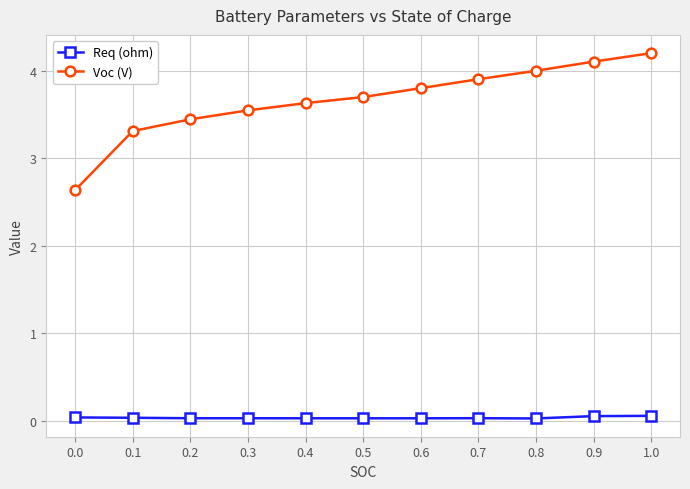

Which label corresponds to the largest value in the chart?

1.0